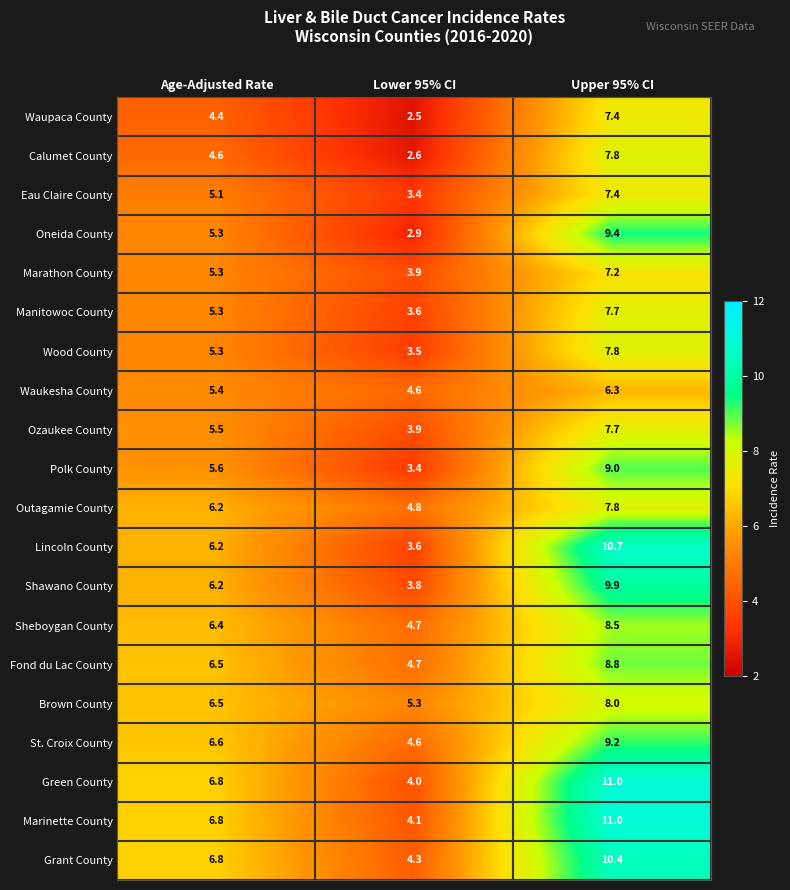

What is the total value across all series at Lower 95% CI?

78.2